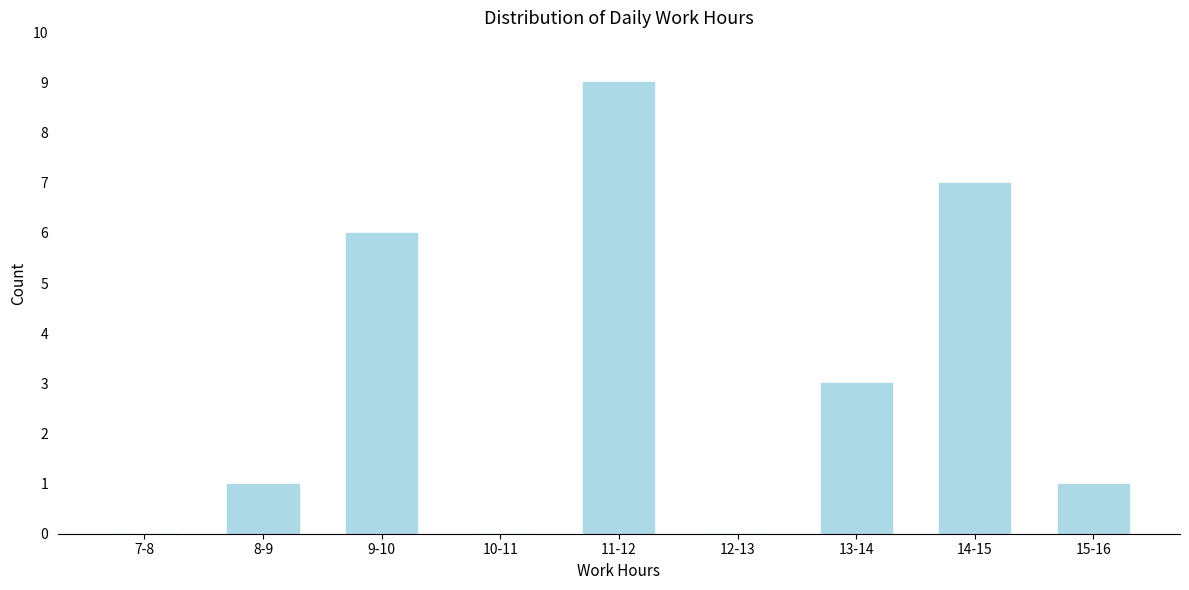

Reading left to right, what are all the values shown in this chart?

7-8=0	8-9=1	9-10=6	10-11=0	11-12=9	12-13=0	13-14=3	14-15=7	15-16=1